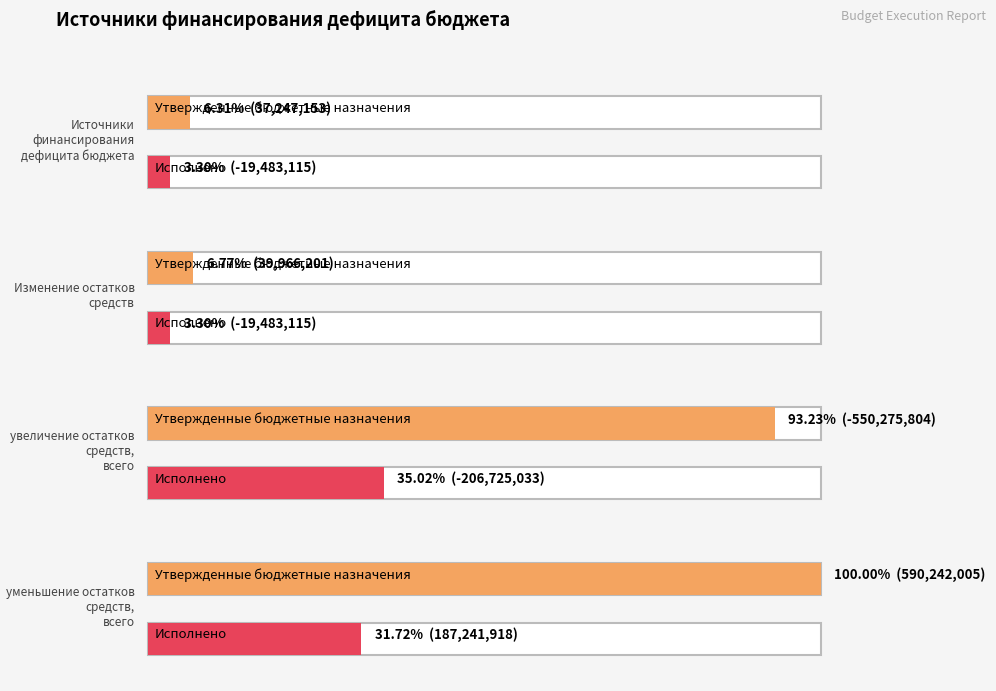

What is the minimum value shown in the chart?

-550275804.0